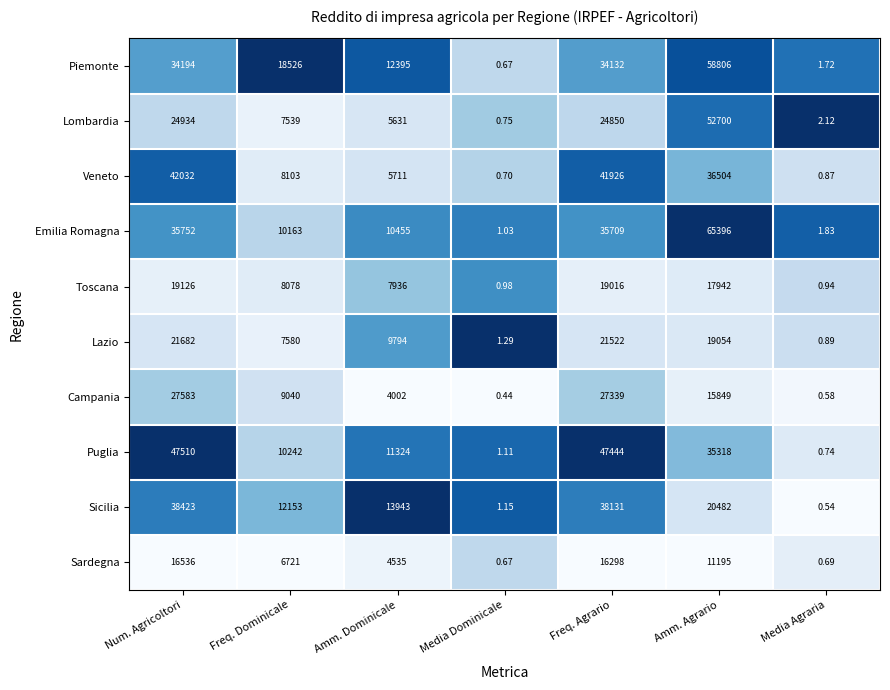

Rank the series at Media Agraria from lowest to highest value.

Sicilia, Campania, Sardegna, Puglia, Veneto, Lazio, Toscana, Piemonte, Emilia Romagna, Lombardia